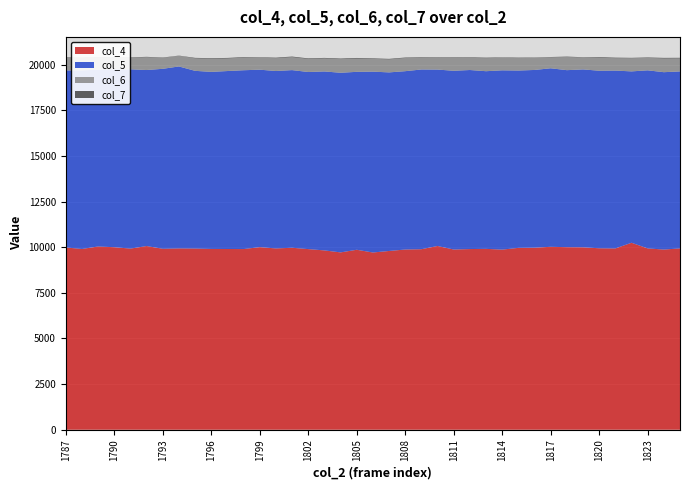

Reading left to right, list all the values displayed in this chart.

col_4: 9987	9904	10040	10000	9924	10064	9915	9935	9928	9906	9902	9899	10004	9933	9970	9897	9825	9716	9860	9711	9794	9874	9891	10067	9874	9899	9910	9869	9964	9974	10023	10002	9995	9942	9932	10244	9935	9872	9935
col_5: 9700	9784	9690	9748	9824	9644	9860	9969	9736	9701	9751	9798	9723	9722	9734	9703	9805	9843	9749	9909	9785	9771	9847	9666	9794	9810	9734	9823	9717	9738	9781	9699	9747	9728	9746	9390	9757	9718	9697
col_6: 679	670	659	632	625	696	594	585	679	714	683	688	655	697	705	711	708	743	722	695	706	717	630	657	701	666	706	688	678	663	594	715	646	708	673	716	677	746	710
col_7: 33	30	25	25	27	27	23	10	32	35	35	32	25	34	37	35	34	36	38	33	35	31	34	23	31	29	37	21	29	19	23	28	22	36	36	26	28	38	36